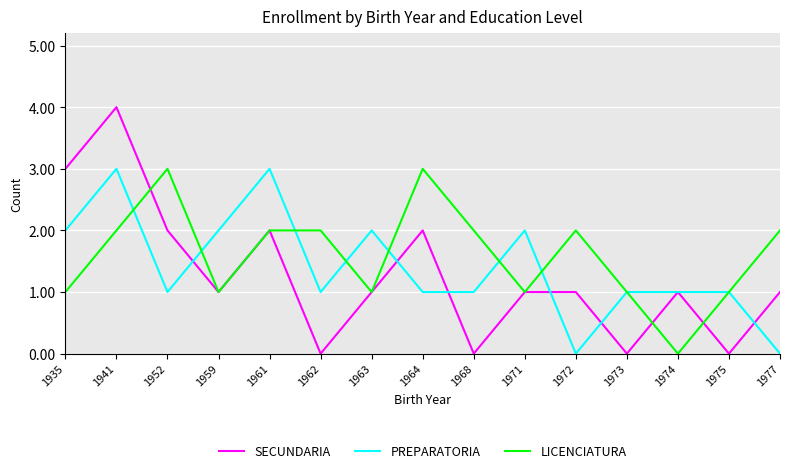

Which series has the widest spread of values?

SECUNDARIA